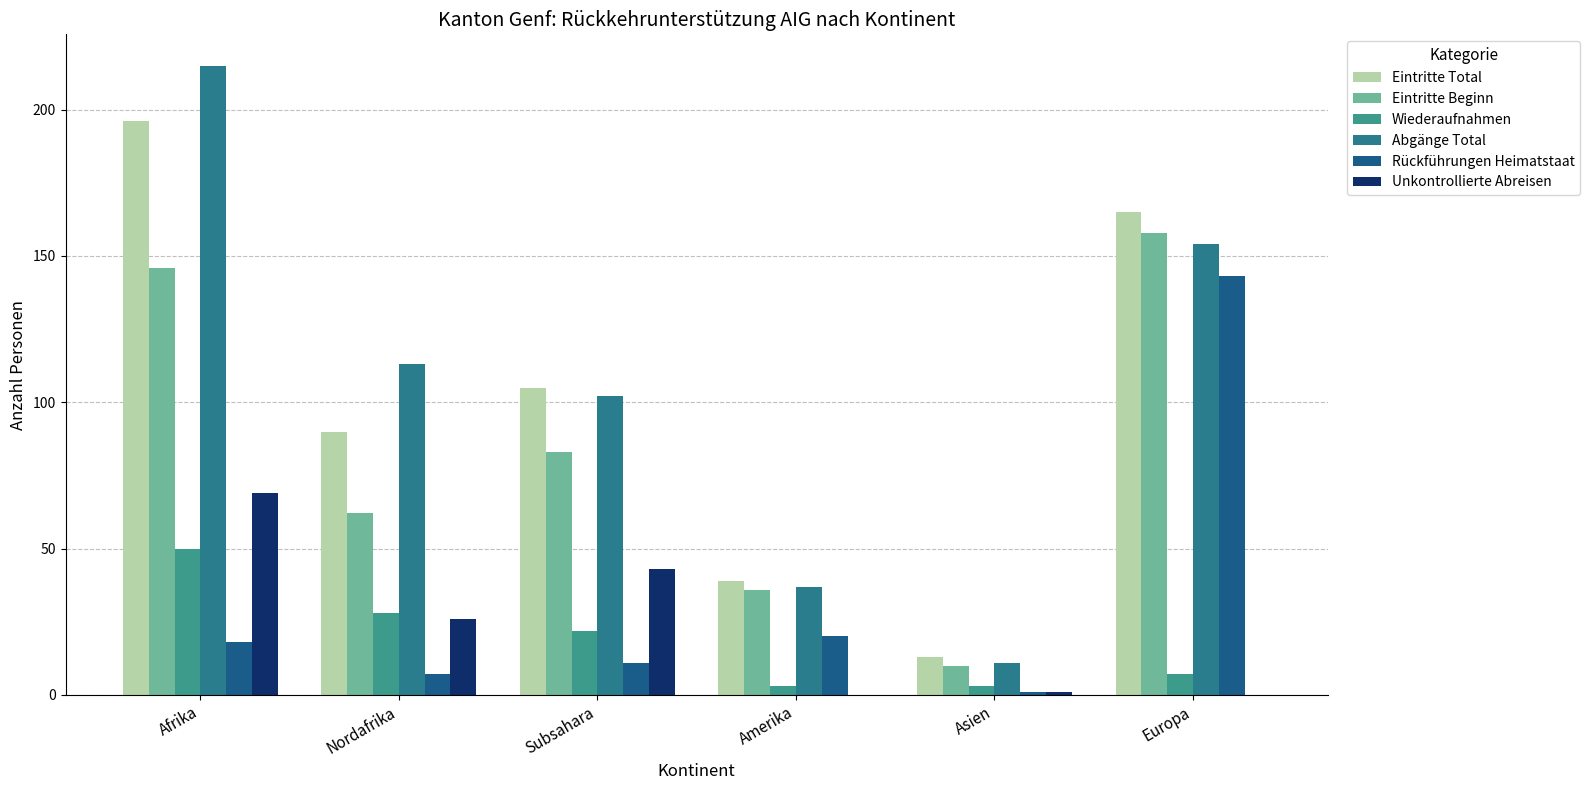

Which series has the widest spread of values?

Abgänge Total